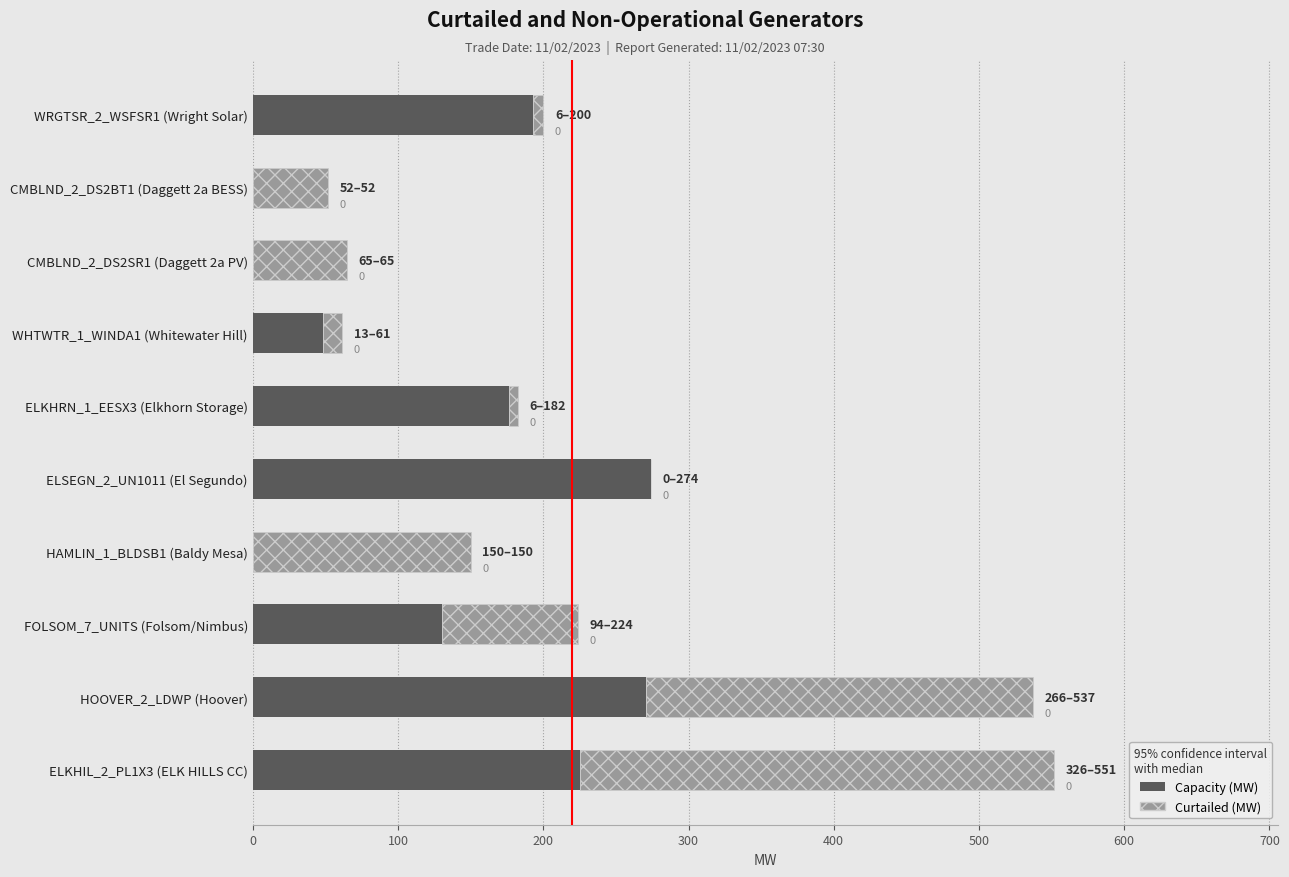

What is the total value across all series at FOLSOM_7_UNITS (Folsom/Nimbus)?

224.0